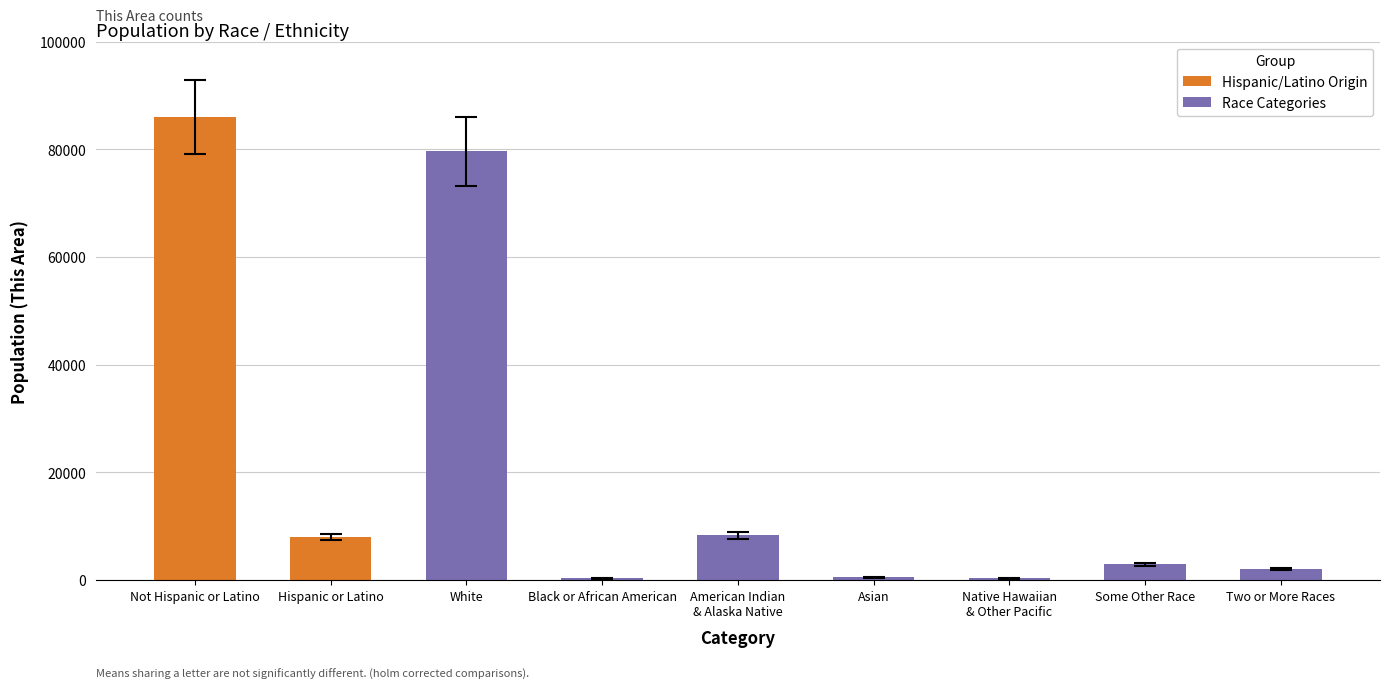

Is it true that Hispanic/Latino Origin equals 2792 at Hispanic or Latino?

False